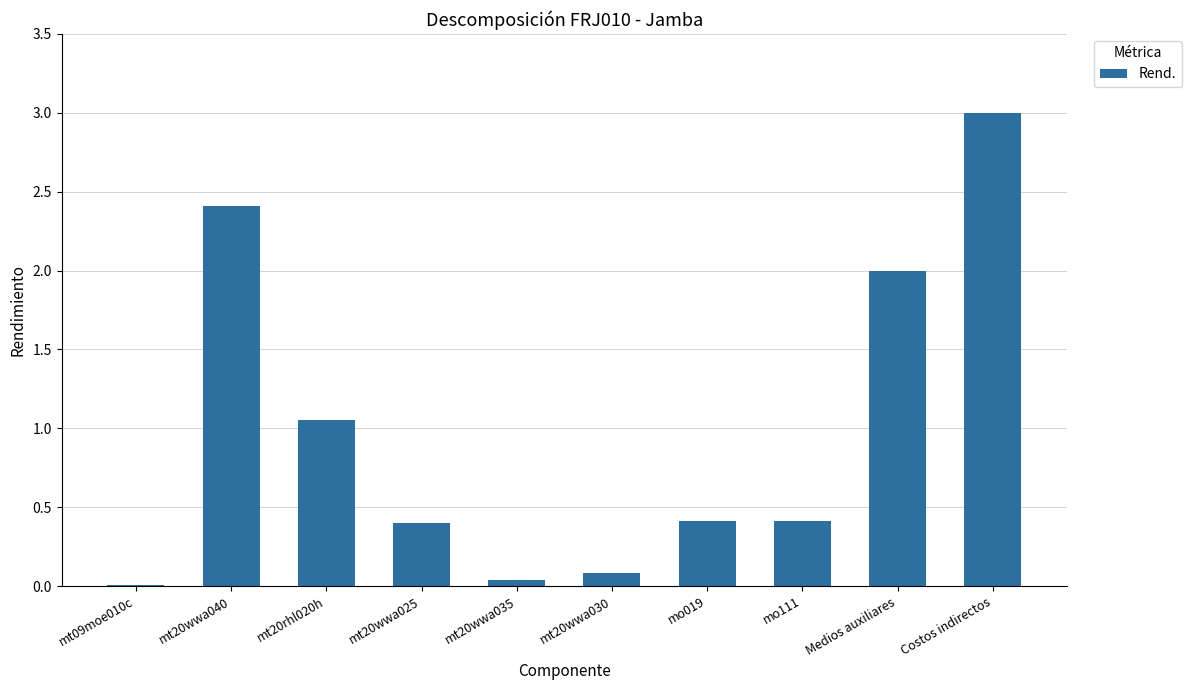

What is the change in value from Medios auxiliares to Costos indirectos?

+1.0